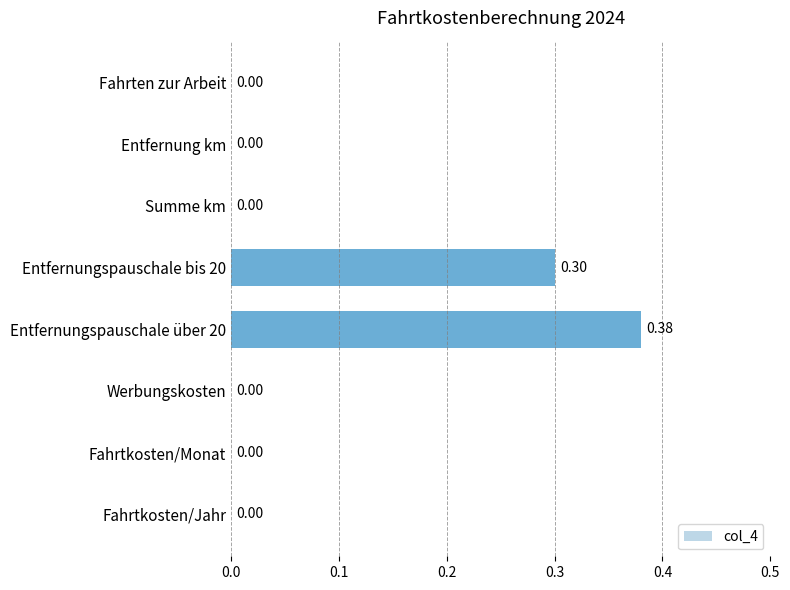

What is the average value?

0.1